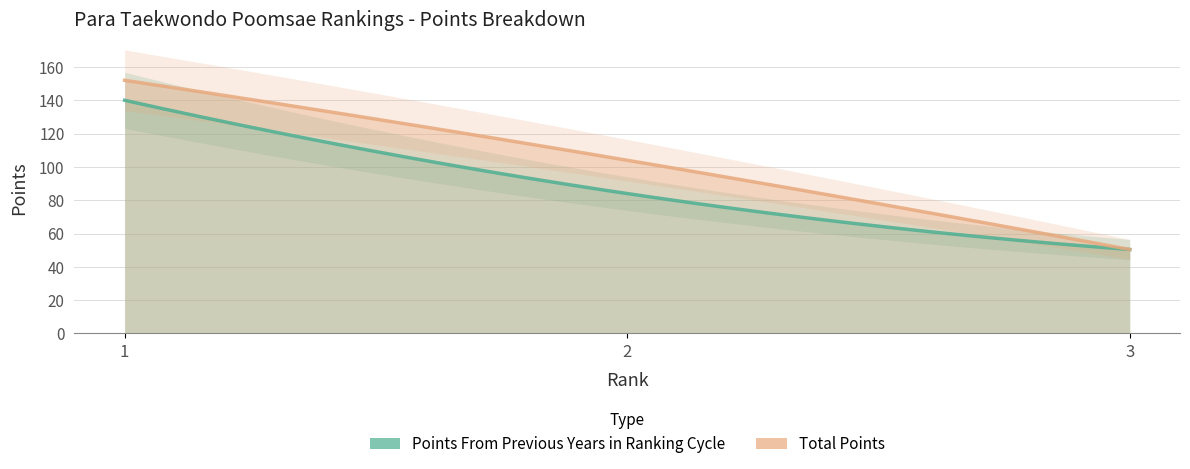

Is the value of Points From Previous Years in Ranking Cycle at 1 greater than the value of Total Points at 2?

Yes